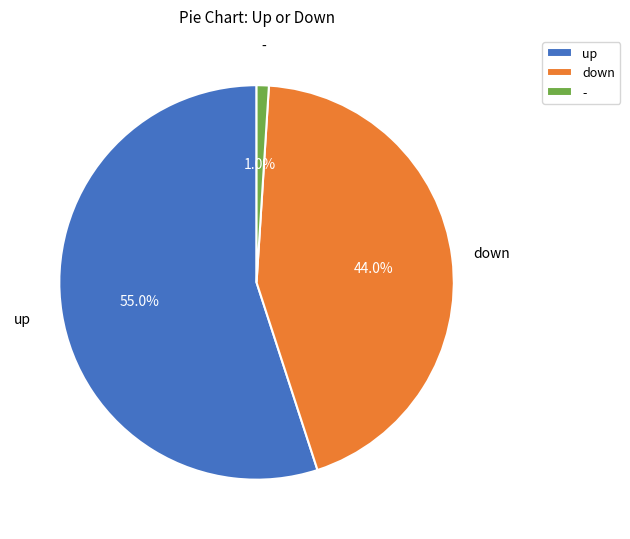

To the nearest percent, what percentage of the pie is down?

44%